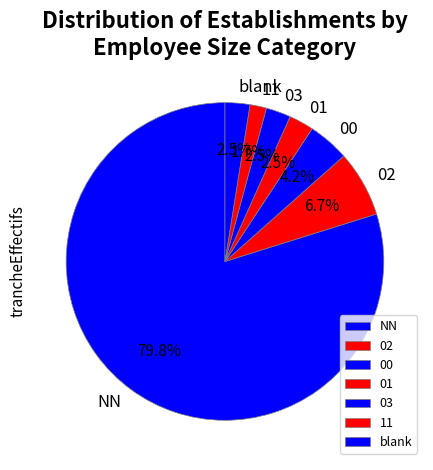

Approximately how many times larger is the value at 11 compared to 01?

0.7